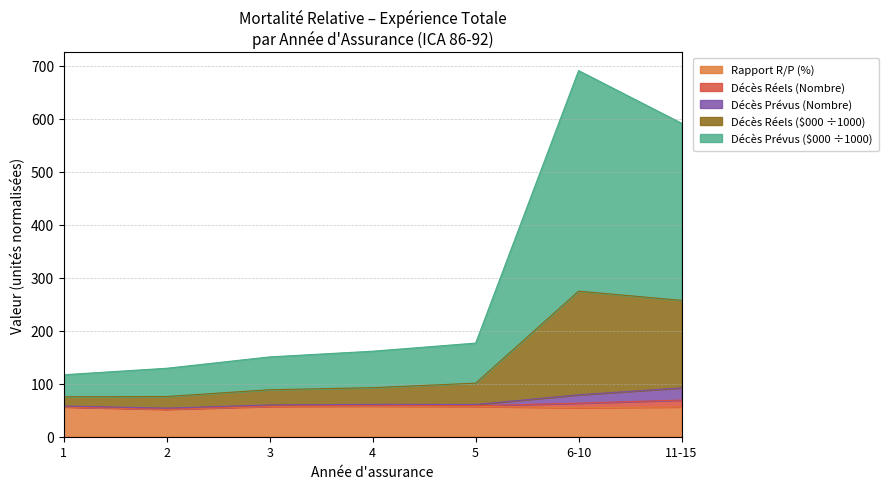

Is it true that Rapport R/P (%) equals 25.2 at 1?

False